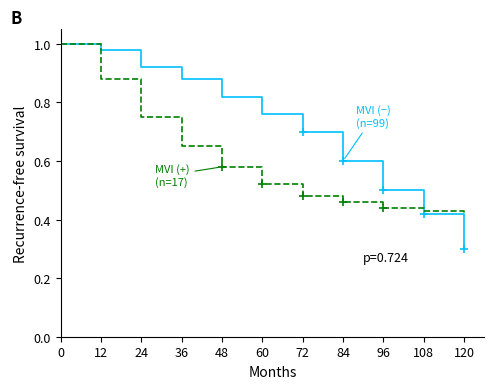

Reading left to right, transcribe all the data shown in this chart.

MVI (−)
(n=99): 1.0	1.0	0.9	0.9	0.8	0.8	0.7	0.6	0.5	0.4	0.3
MVI (+)
(n=17): 1.0	0.9	0.8	0.7	0.6	0.5	0.5	0.5	0.4	0.4	0.4